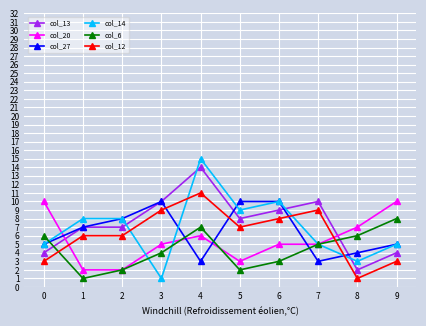

Which label corresponds to the largest value in the chart?

4